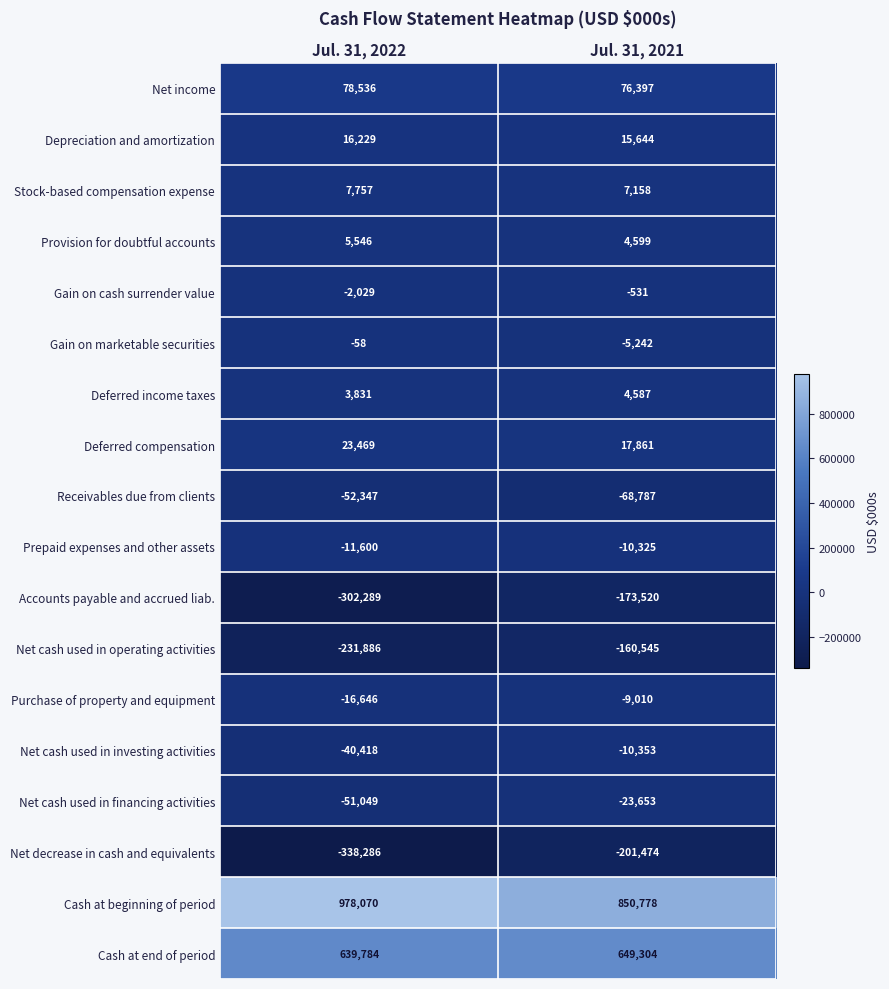

At how many categories does at least one series exceed 306301?

2